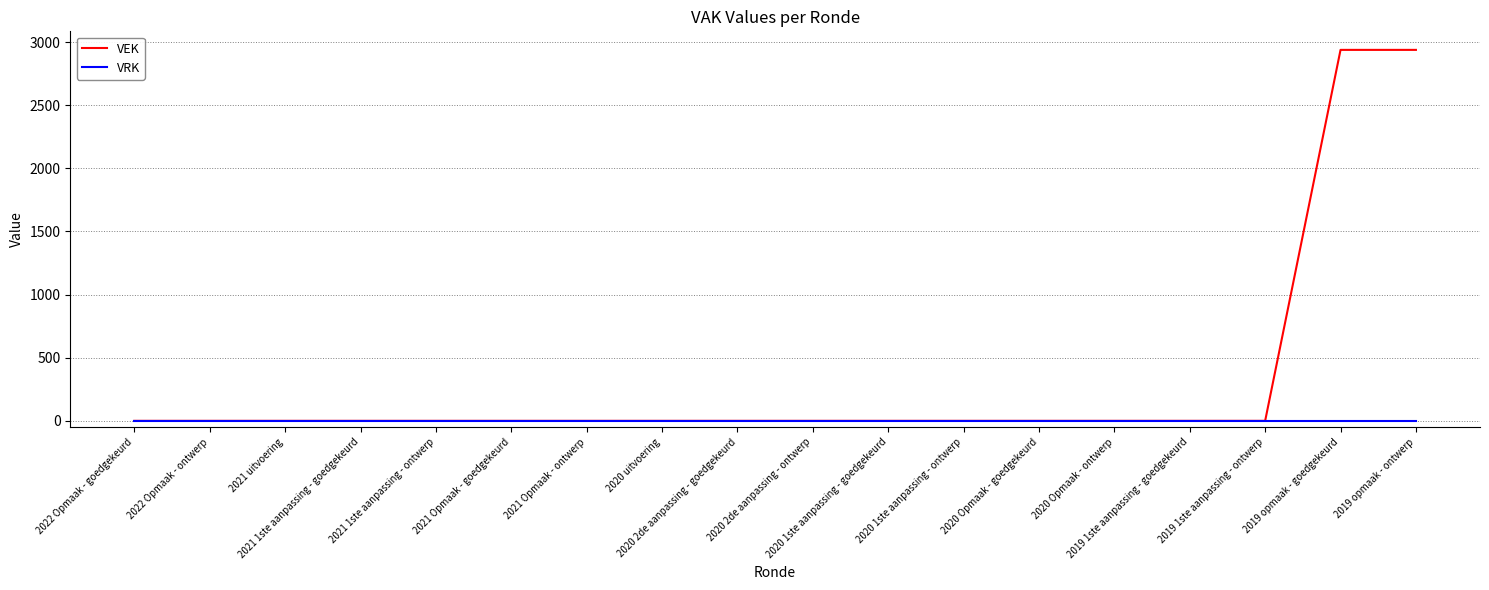

Reading left to right, list all the values displayed in this chart.

VEK: 0	0	0	0	0	0	0	0	0	0	0	0	0	0	0	0	2938	2938
VRK: 0	0	0	0	0	0	0	0	0	0	0	0	0	0	0	0	0	0